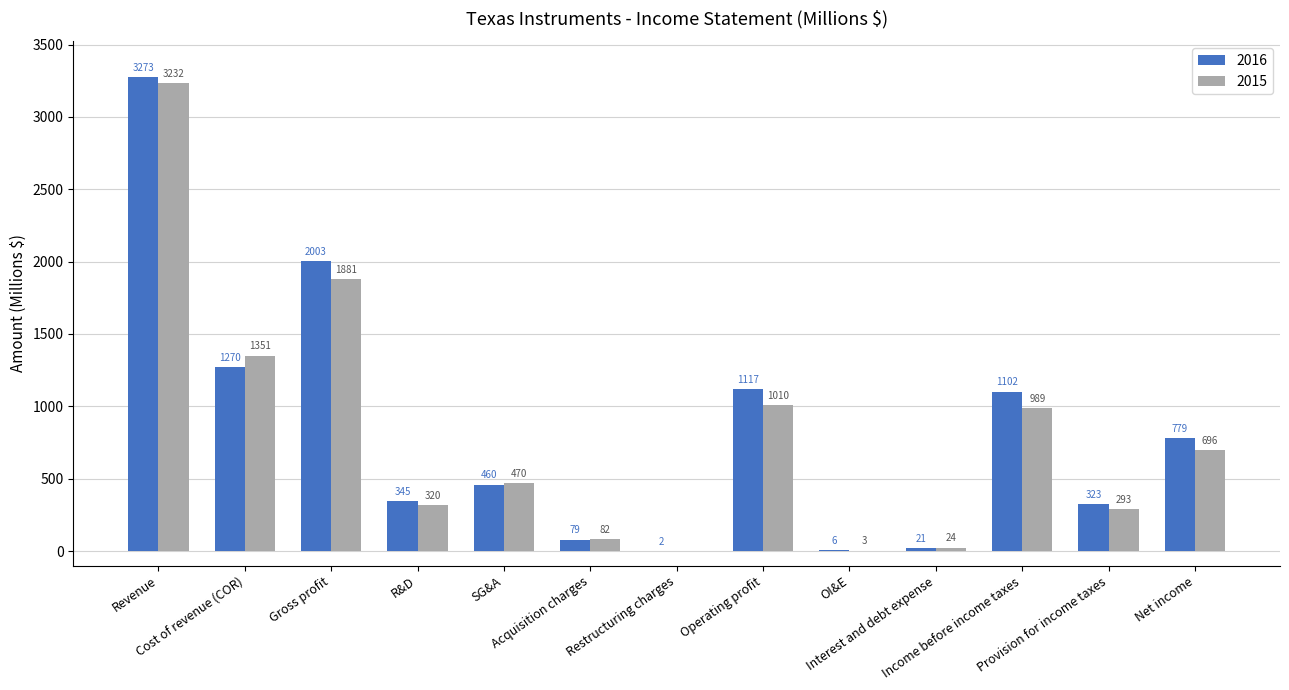

The 2015 series shows 394 at Income before income taxes. True or false?

False